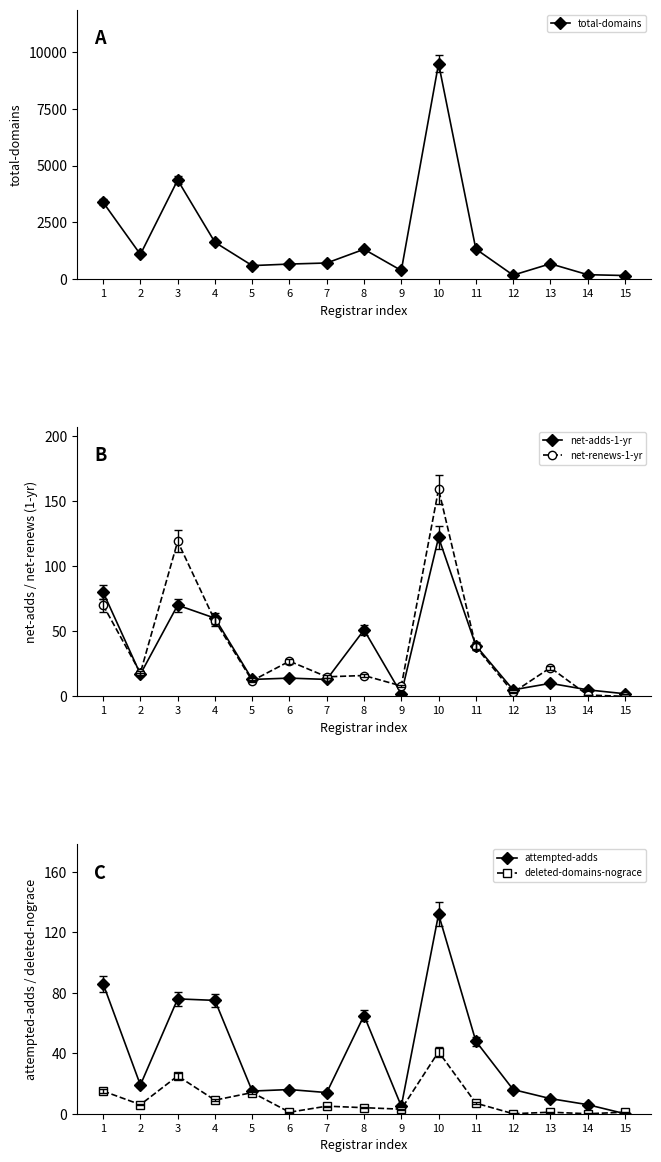

Does the chart display data point markers on the line(s)?

Yes